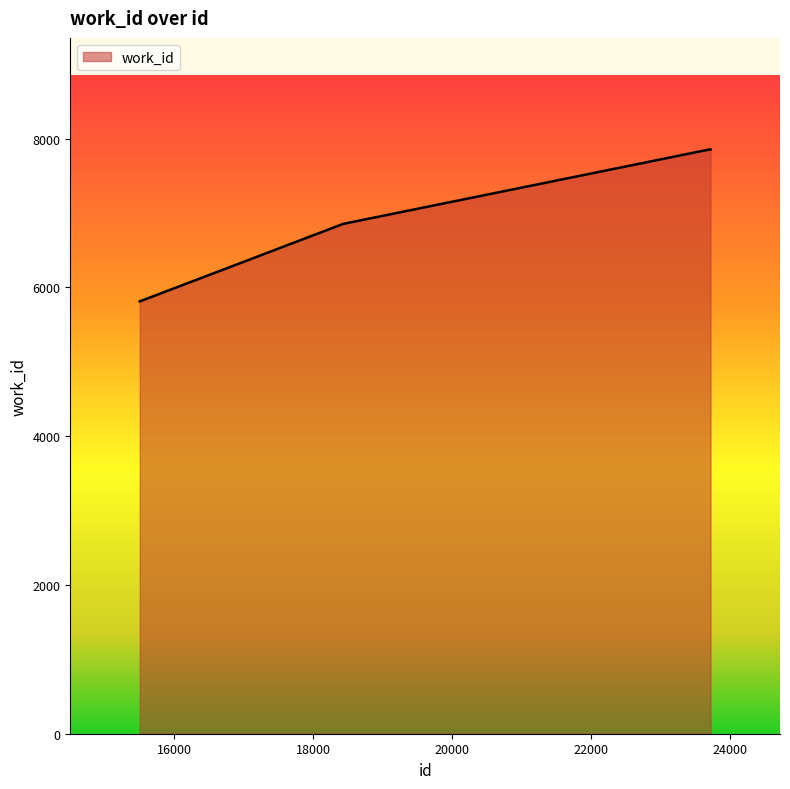

How many distinct data groups are displayed?

1